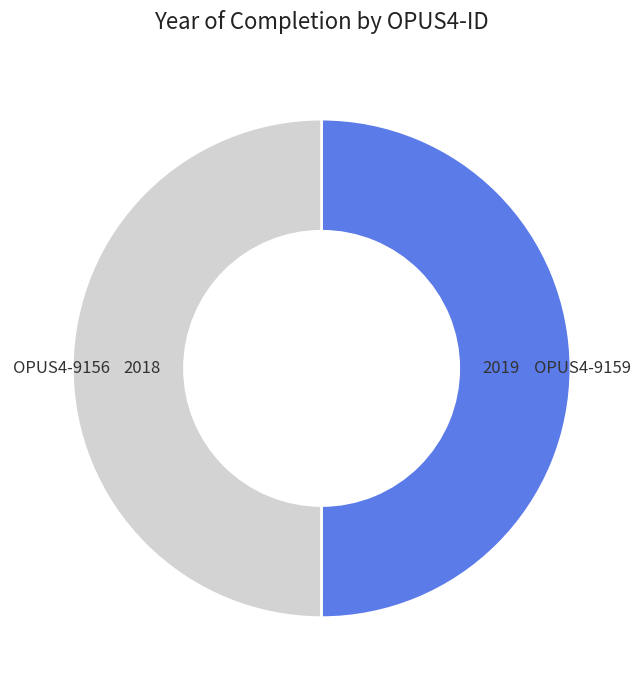

To the nearest percent, what portion does OPUS4-9156 represent?

50%